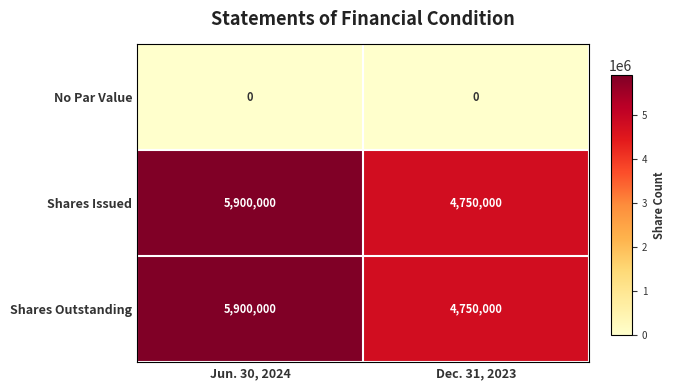

Read the Shares Issued value at Jun. 30, 2024, to the nearest 10.

5900000